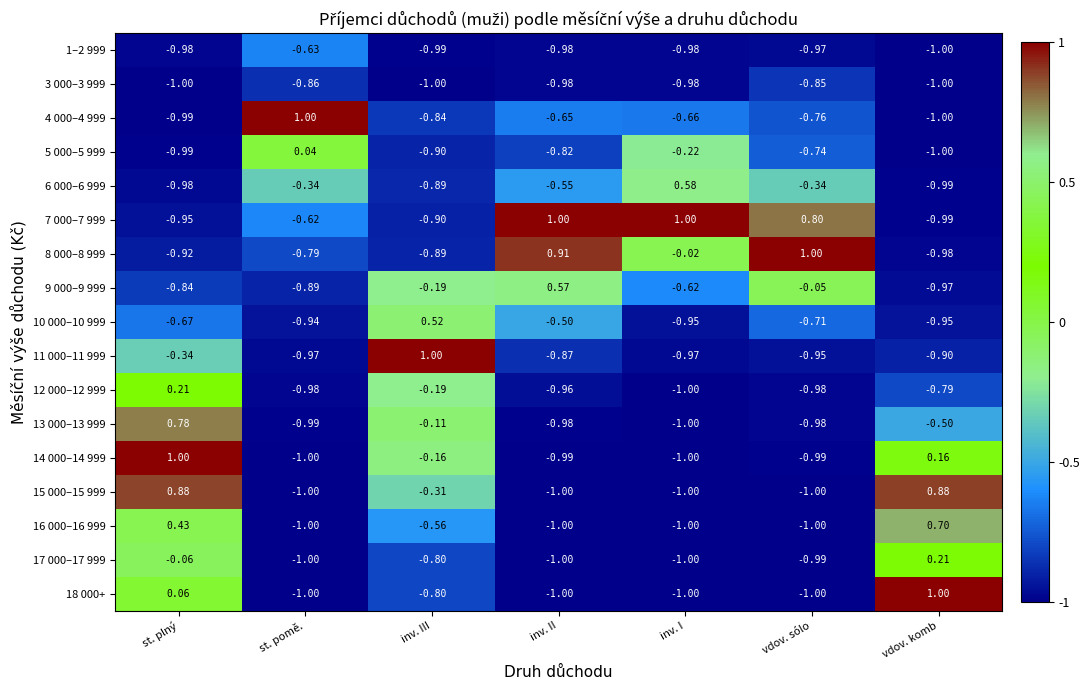

Where is 17 000–17 999 nearest to the value 0?

st. plný